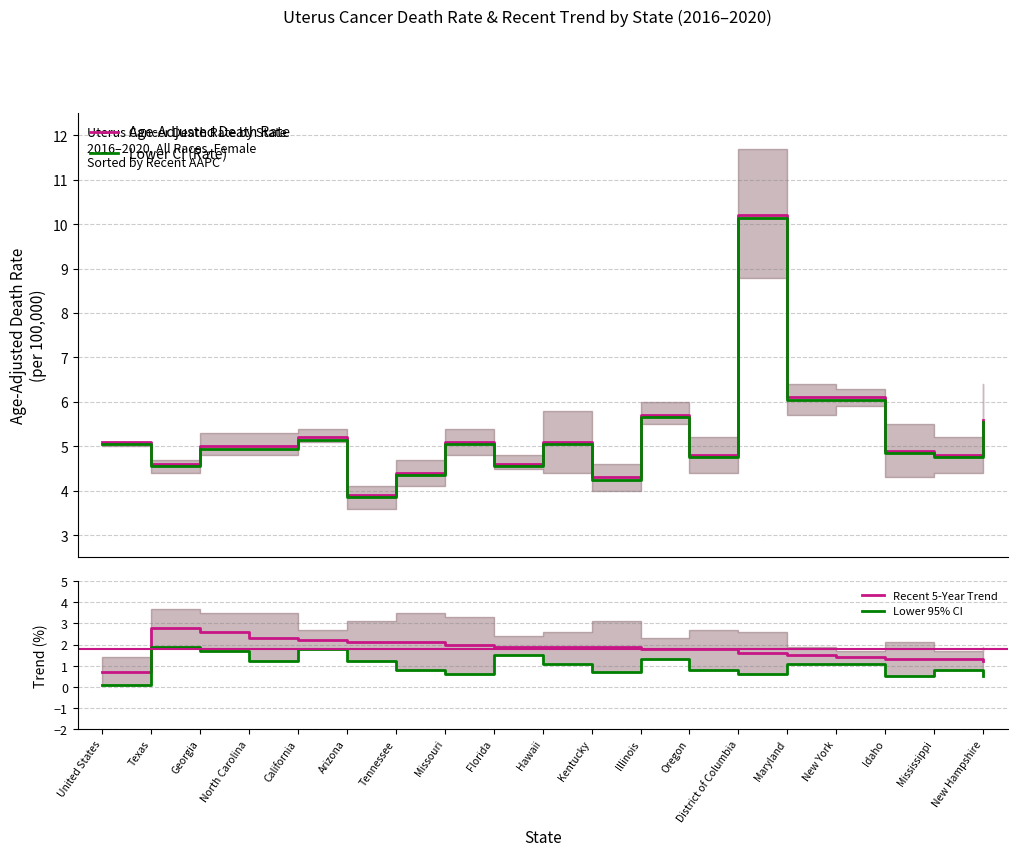

True or false: Recent 5-Year Trend and Lower 95% CI cross at least once.

False